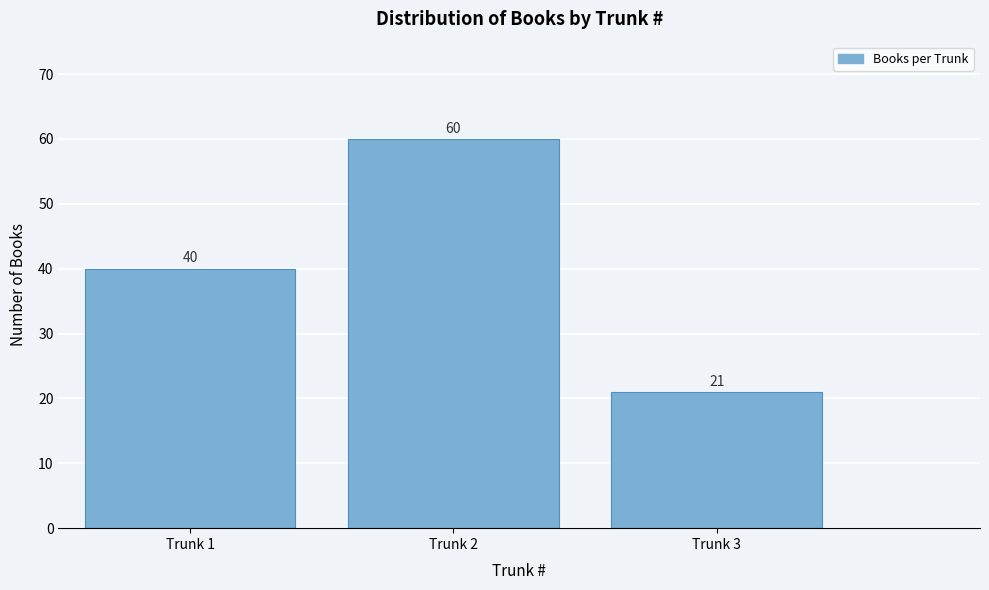

Reading right to left, transcribe all the data shown in this chart.

Trunk 3=21	Trunk 2=60	Trunk 1=40